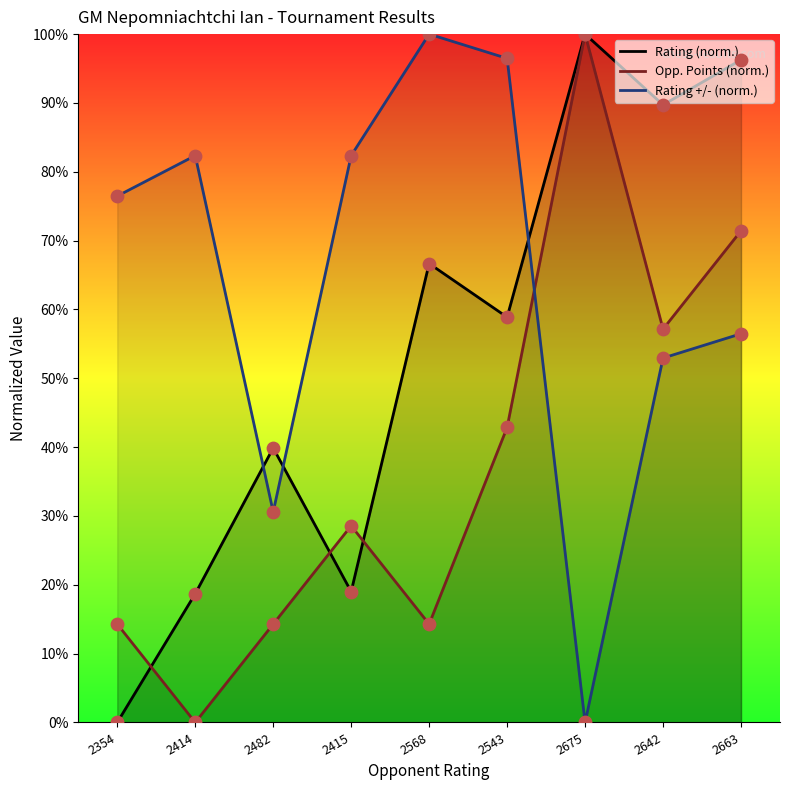

Which series reaches the maximum Y coordinate?

Rating (norm.)